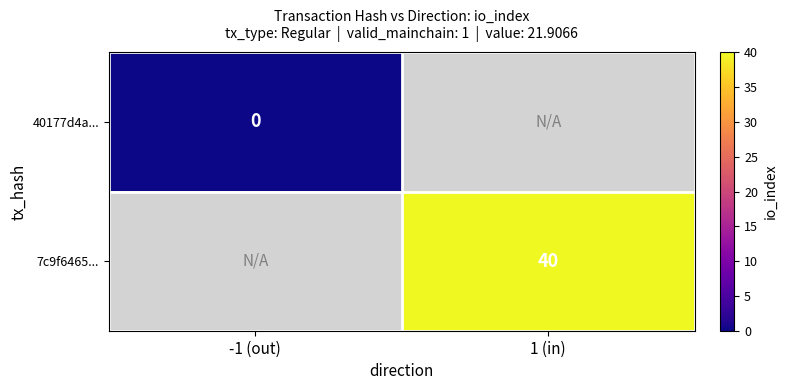

Which label corresponds to the largest value in the chart?

1 (in)